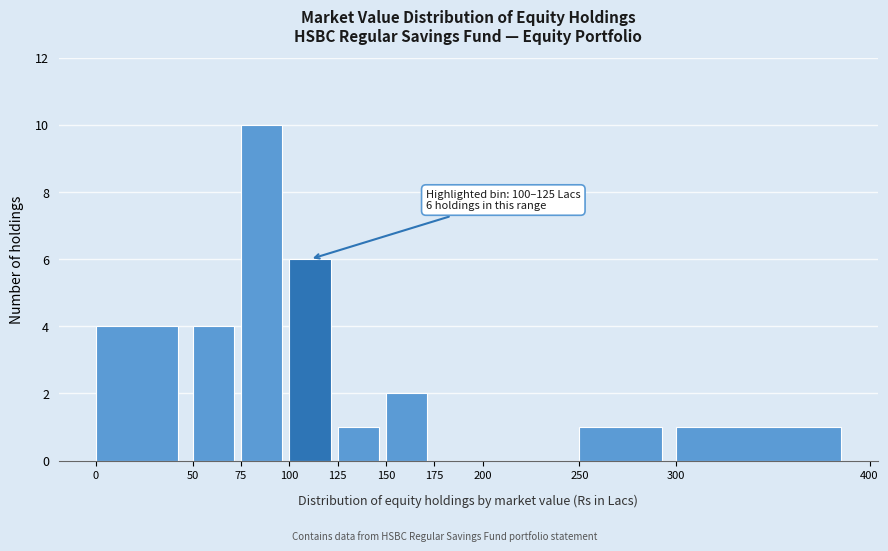

Over which range of the x-axis is the bar tallest?

75 to 100